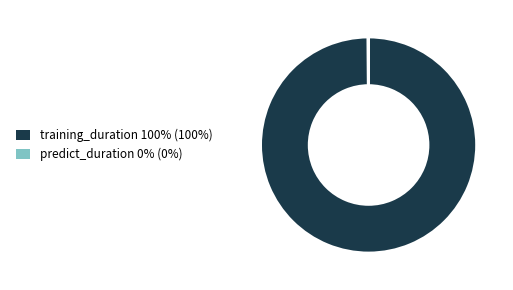

Which slice is the largest?

training_duration